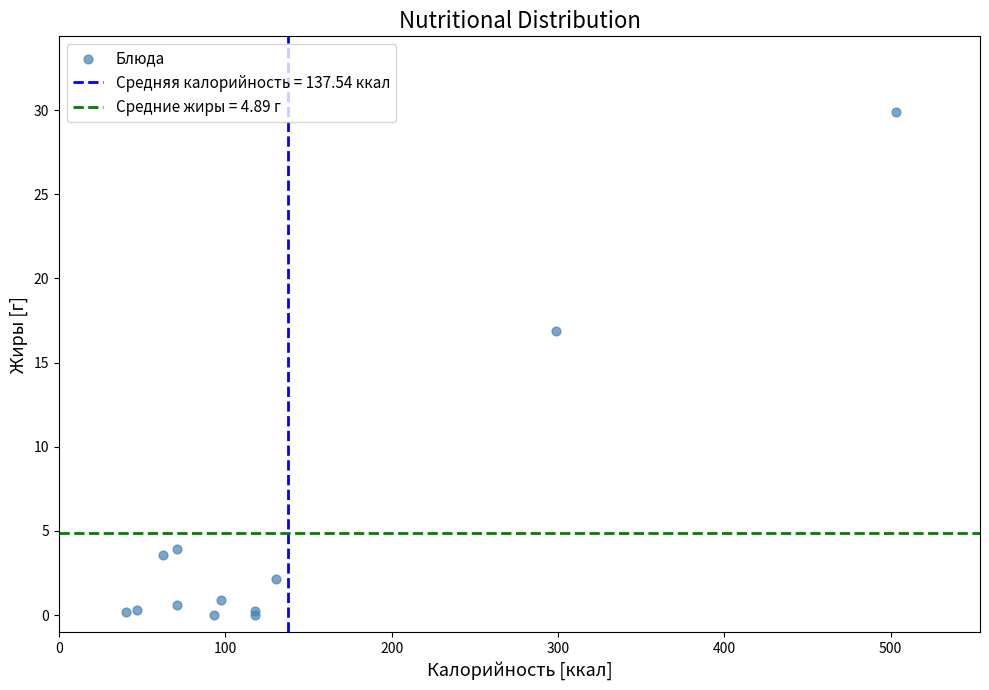

What Y value in the scatter plot is closest to 14?

16.9